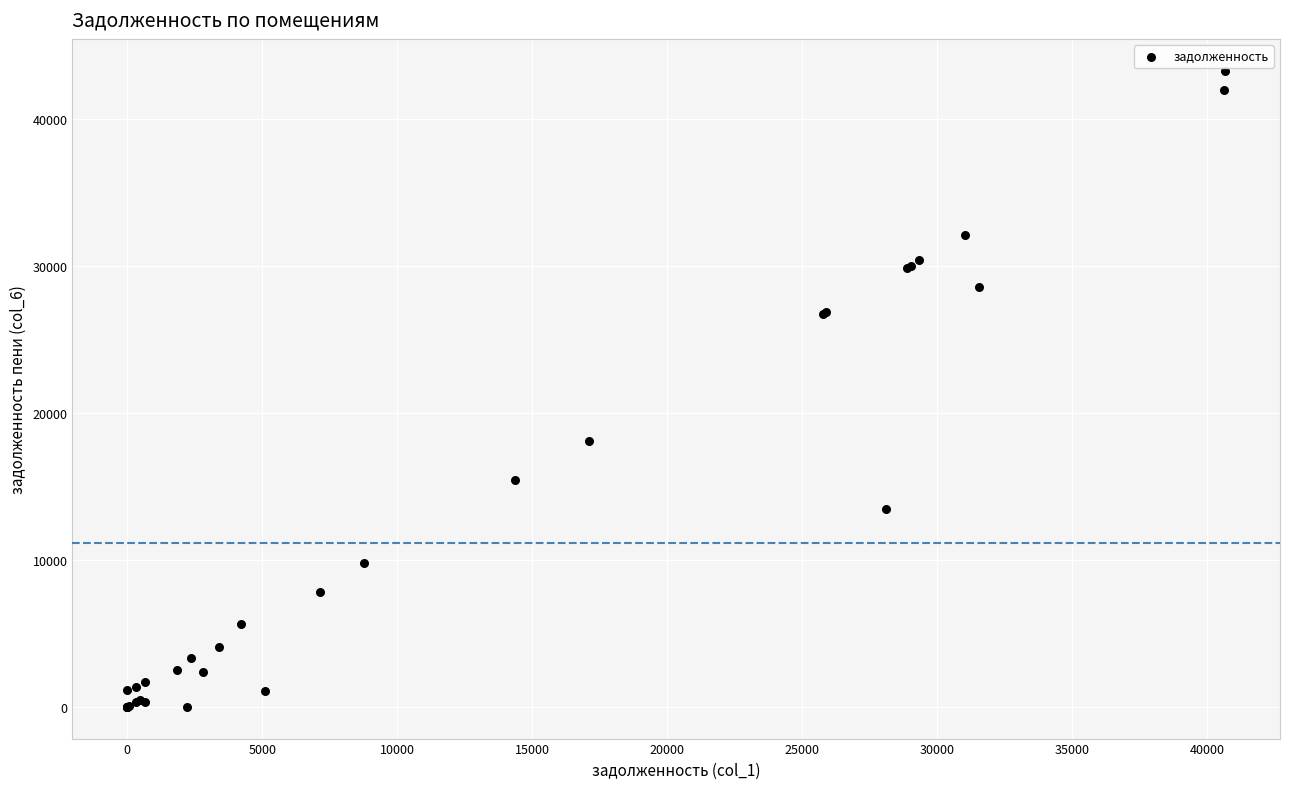

What Y value in the scatter plot is closest to 21660?

18089.4